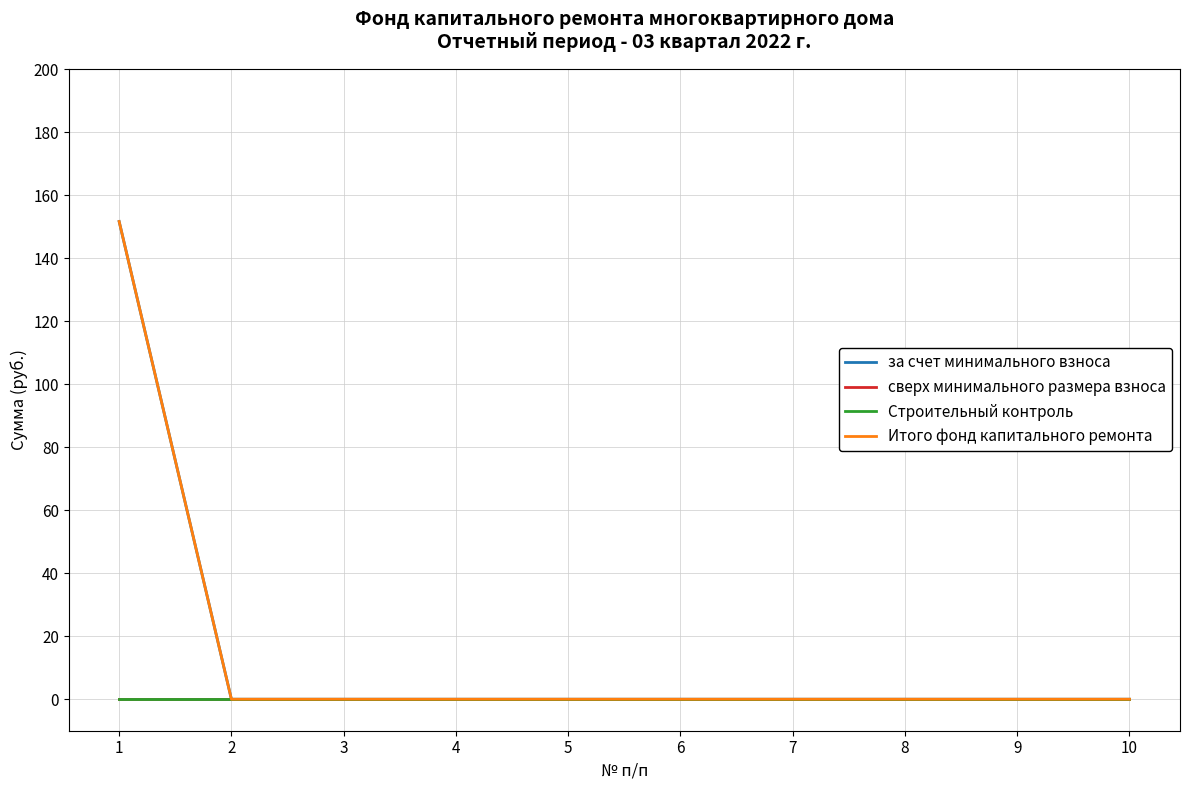

Does the chart display data point markers on the line(s)?

No